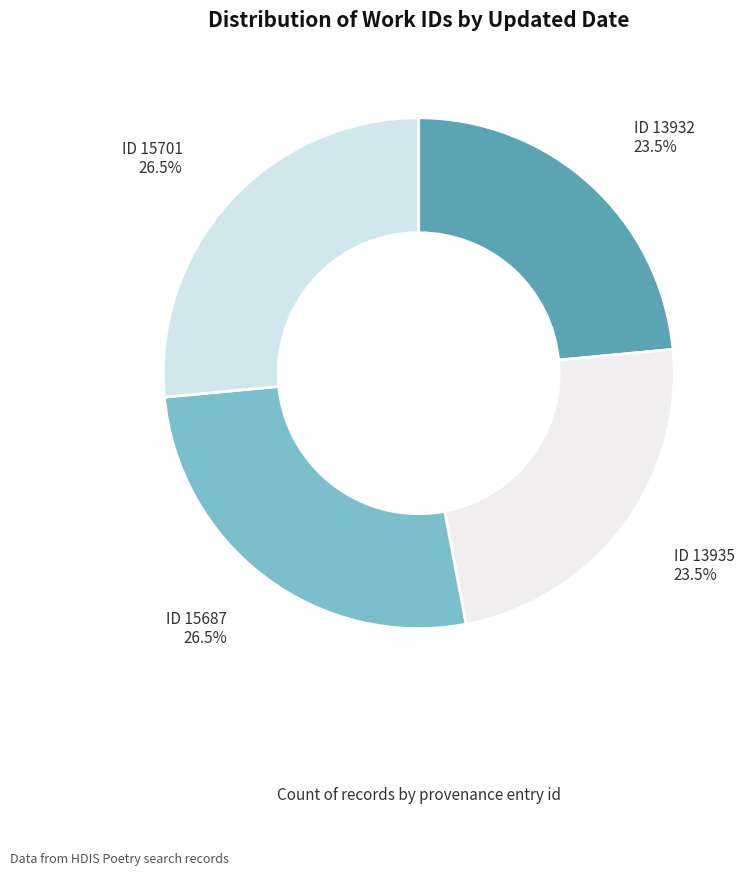

What portion of the pie excludes ID 15687?

73.5%